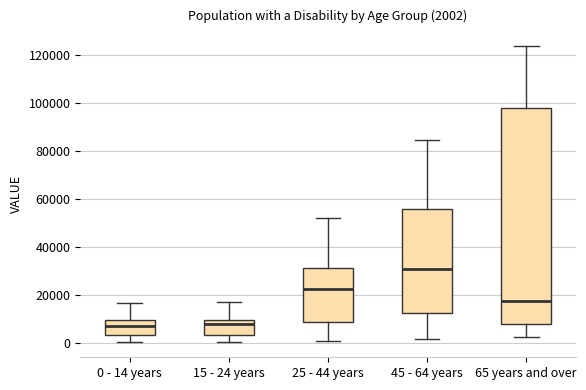

Which box has the highest median line?

45 - 64 years